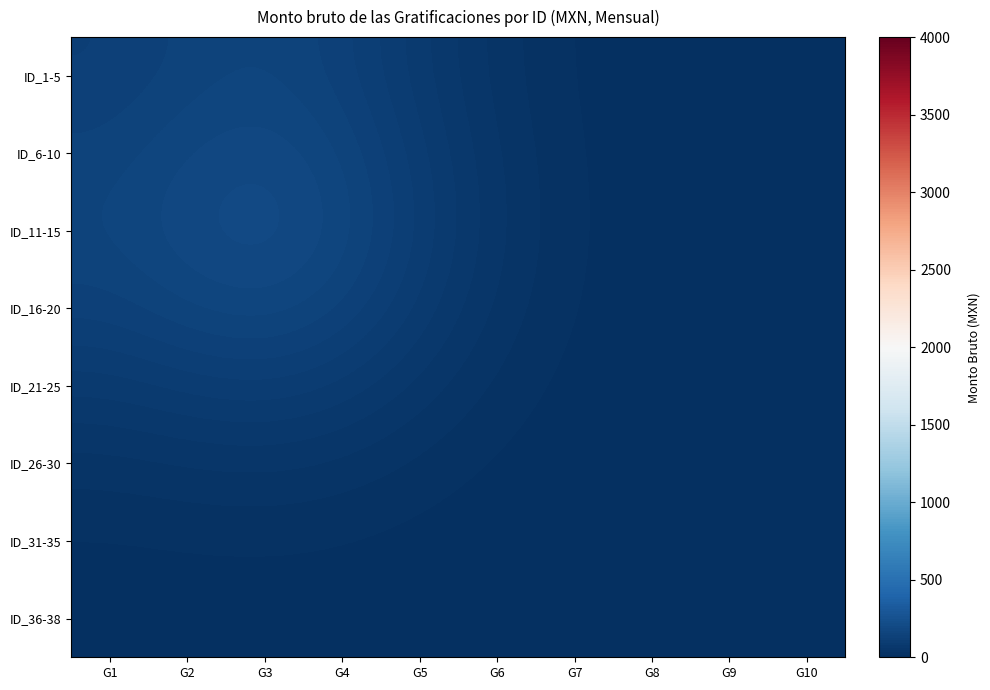

List the series in order of their peak value, lowest first.

ID_36-38, ID_31-35, ID_26-30, ID_21-25, ID_1-5, ID_16-20, ID_6-10, ID_11-15